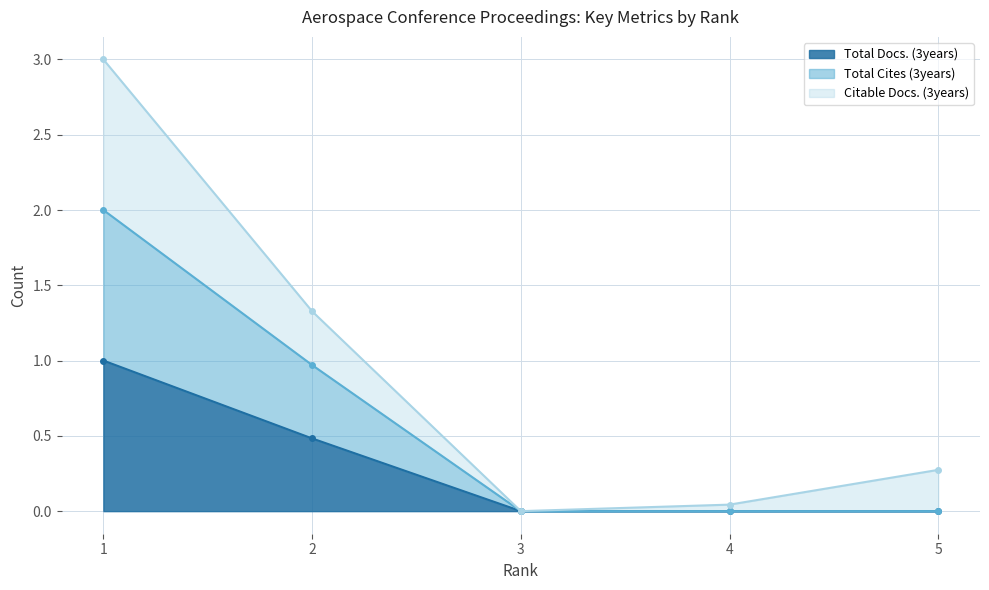

The value of Total Docs. (3years) at 3 is 0.4. True or false?

False